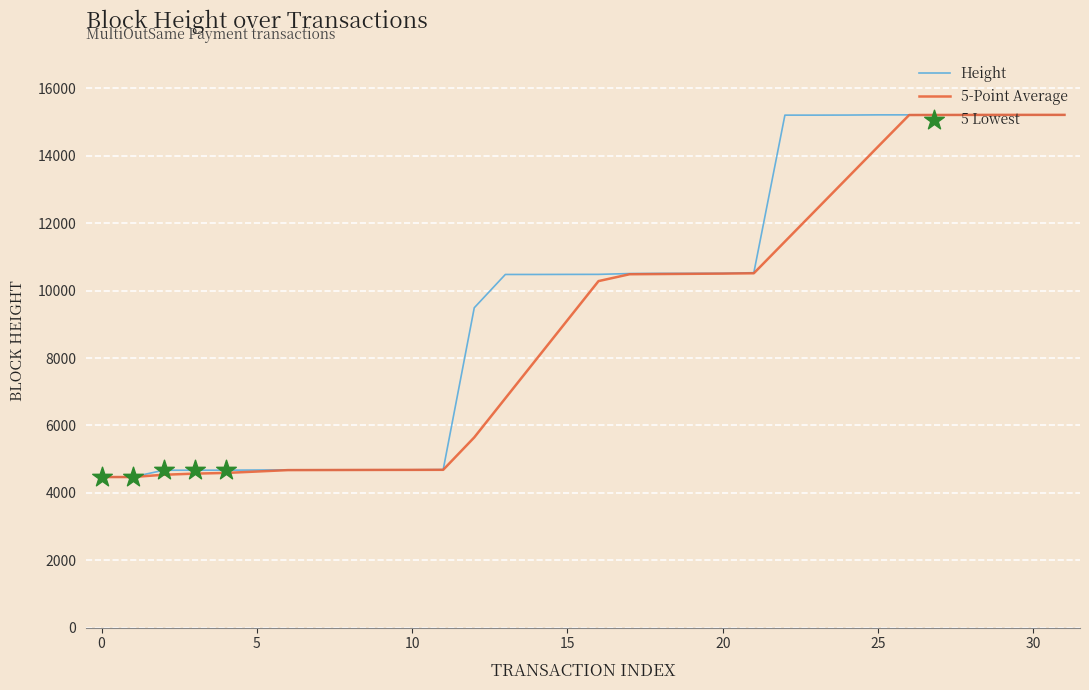

What is the smallest value displayed?

4469.0